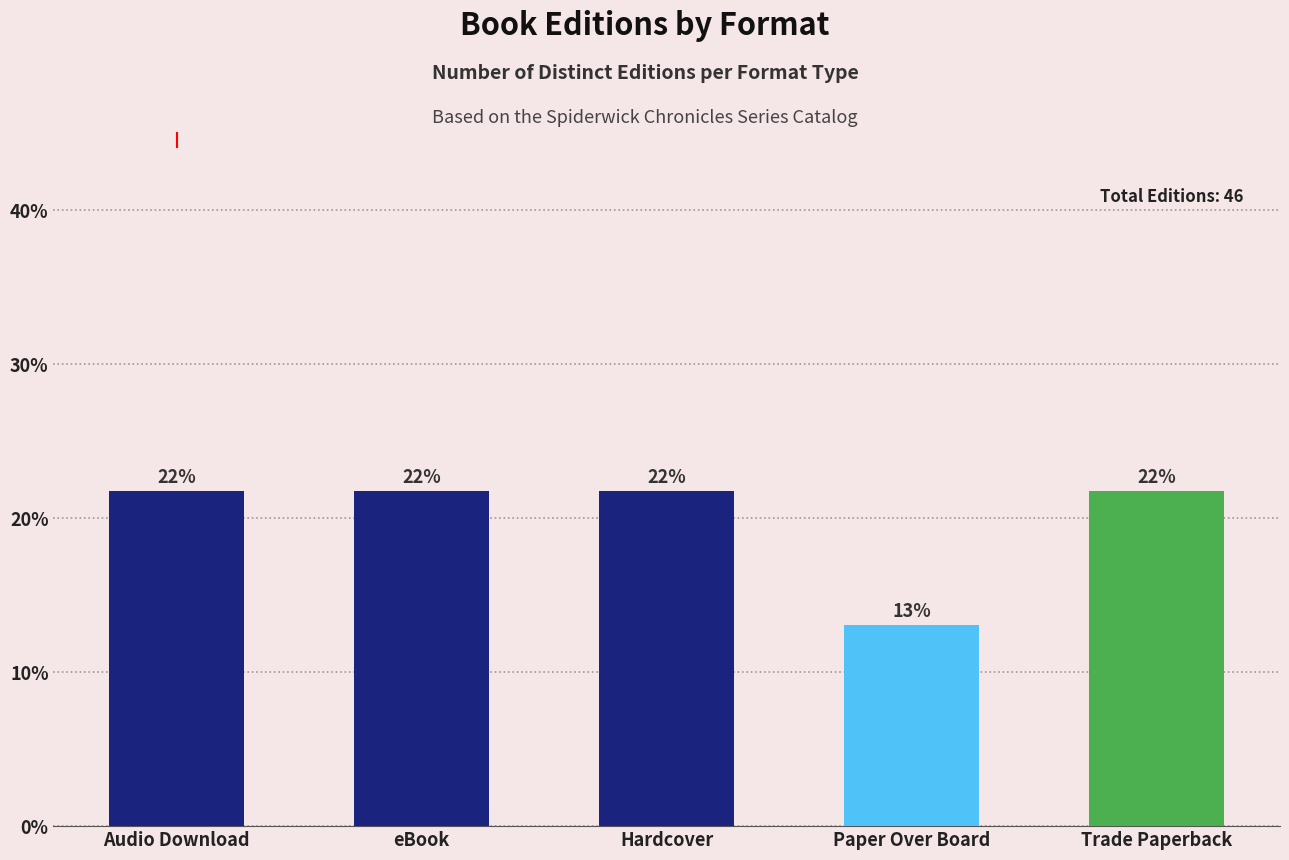

What is the ratio of the value at Audio Download to the value at Trade Paperback?

1.0